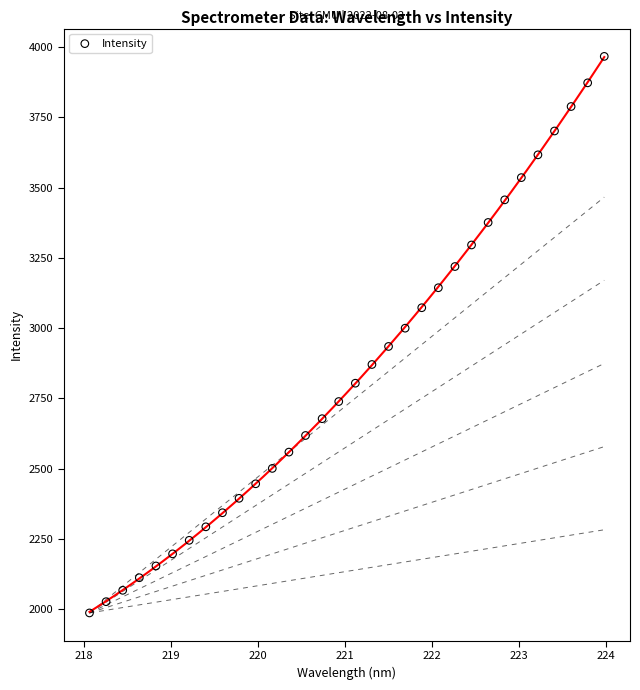

What is the range of X values (max minus min)?

5.9